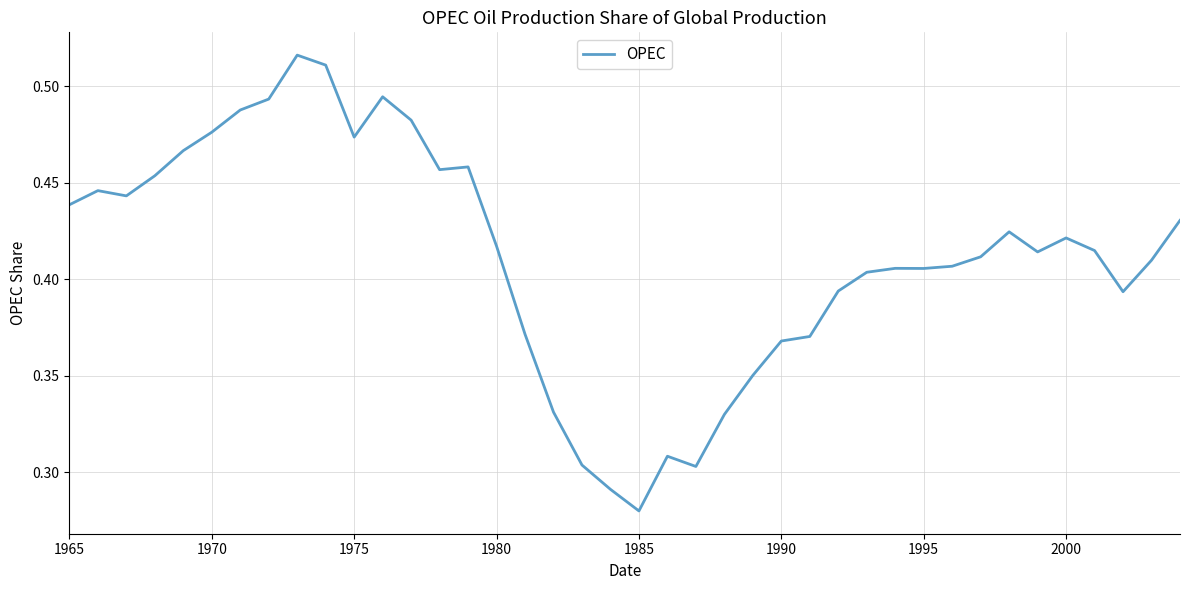

What is the minimum value shown in the chart?

0.3